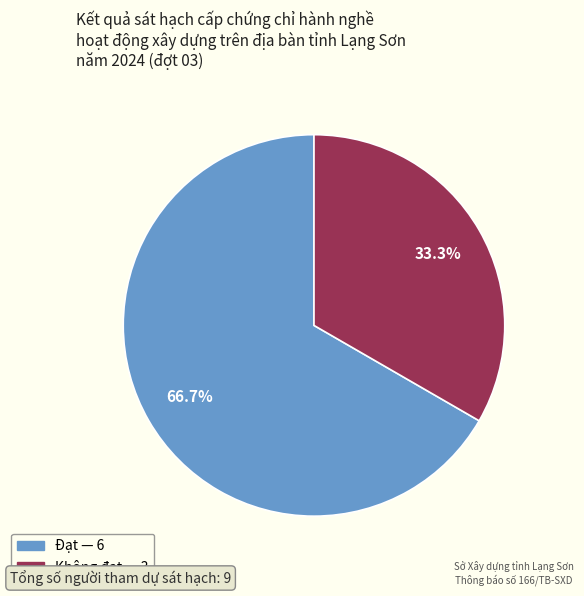

What percentage is the Đạt slice, to the nearest percent?

67%